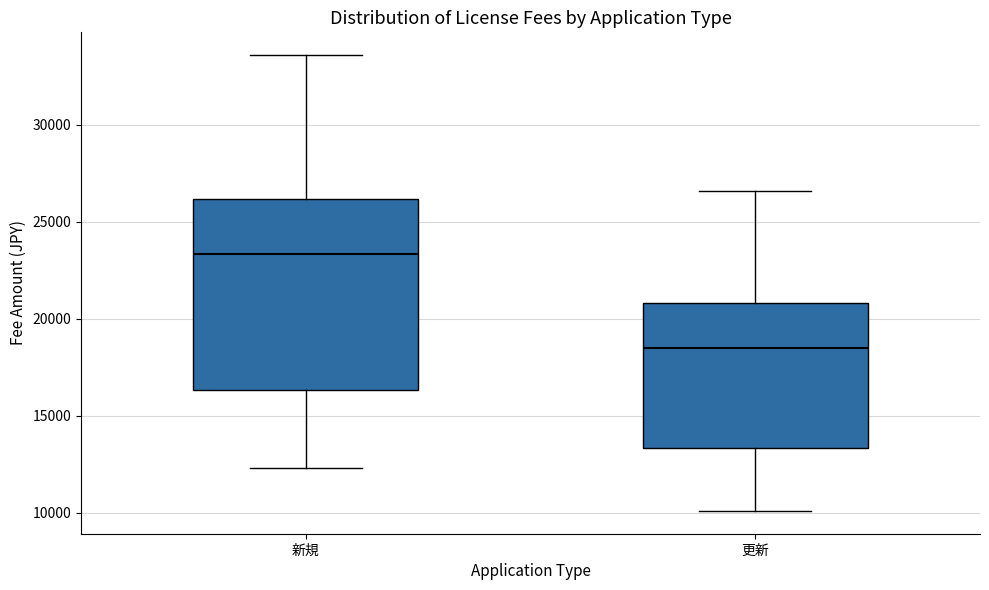

Which box has the lowest median line?

更新